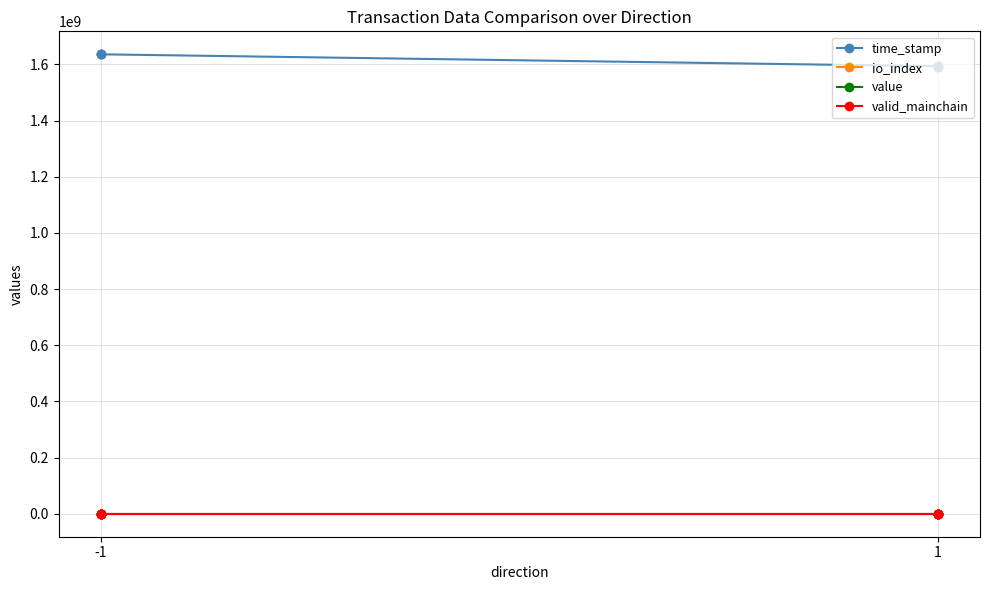

The value of value at 1 is 0.0. True or false?

False